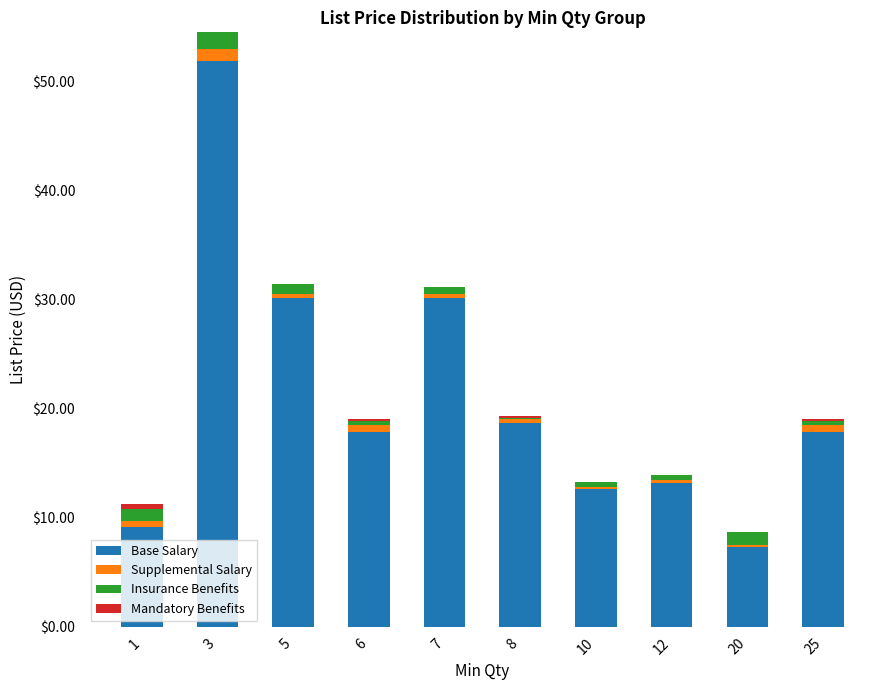

Which category has the highest value in the Base Salary series?

3